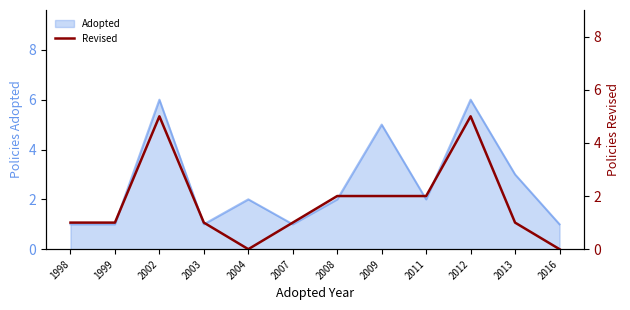

True or false: Adopted has a value of 1 at 2003.

True